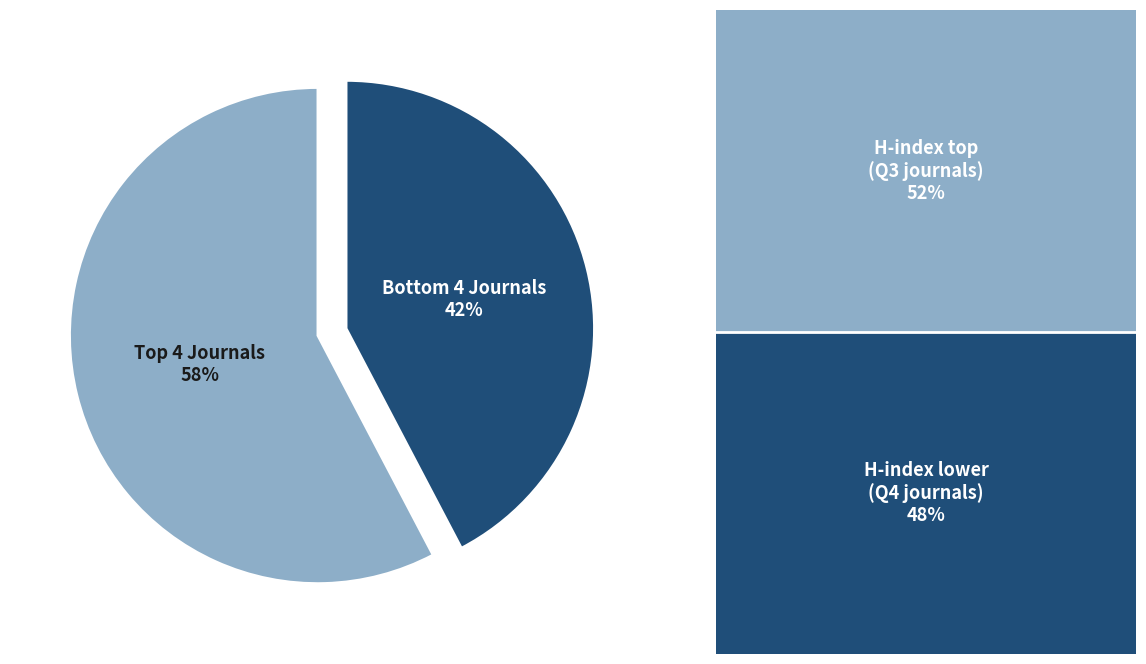

To the nearest percent, what is the average slice percentage?

50%